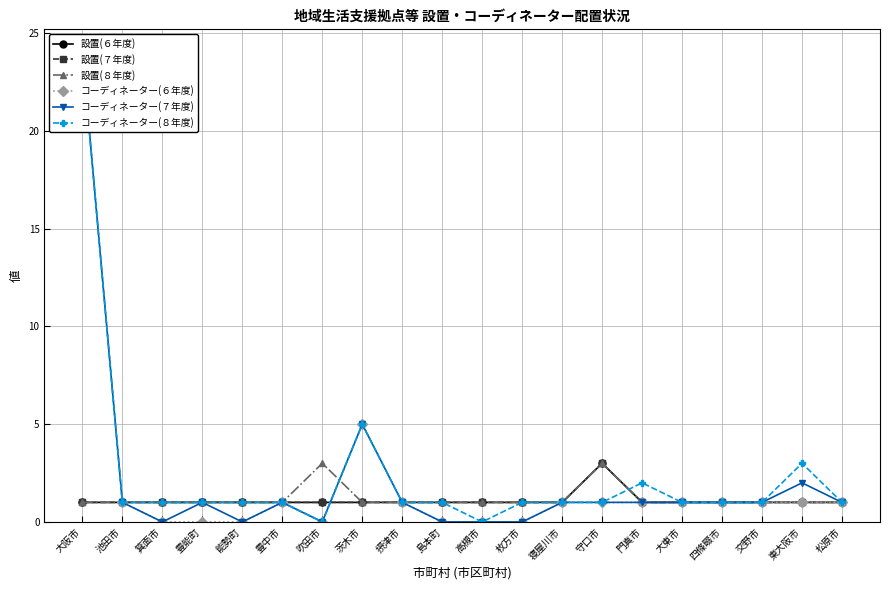

How many values in コーディネーター(７年度) are above zero?

14